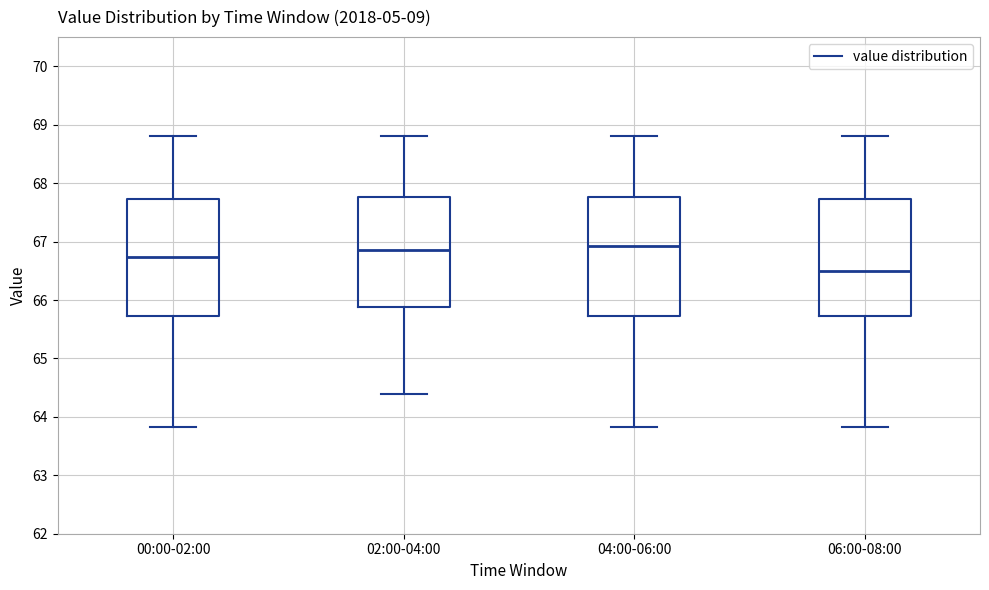

Where is the upper edge of the box for 04:00-06:00 on the y-axis? The values are not printed on the chart, so give them approximately, as read against the axis.

67.8